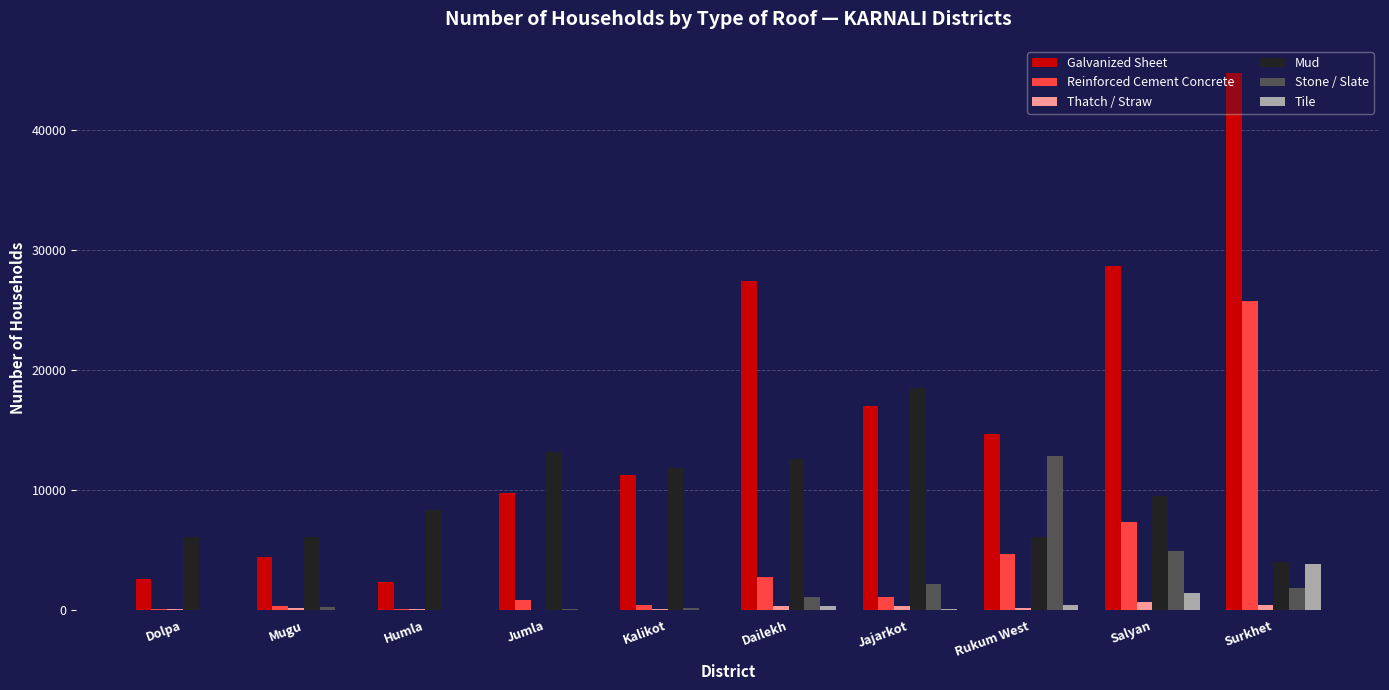

What value does the Stone / Slate series have at Jumla, to the nearest 50?

50